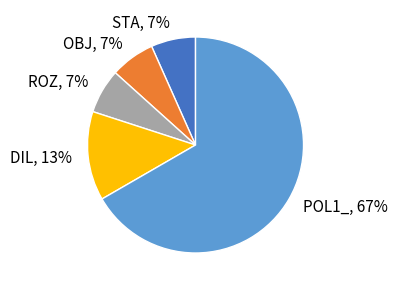

To the nearest percent, what is the combined percentage of ROZ and DIL?

20%